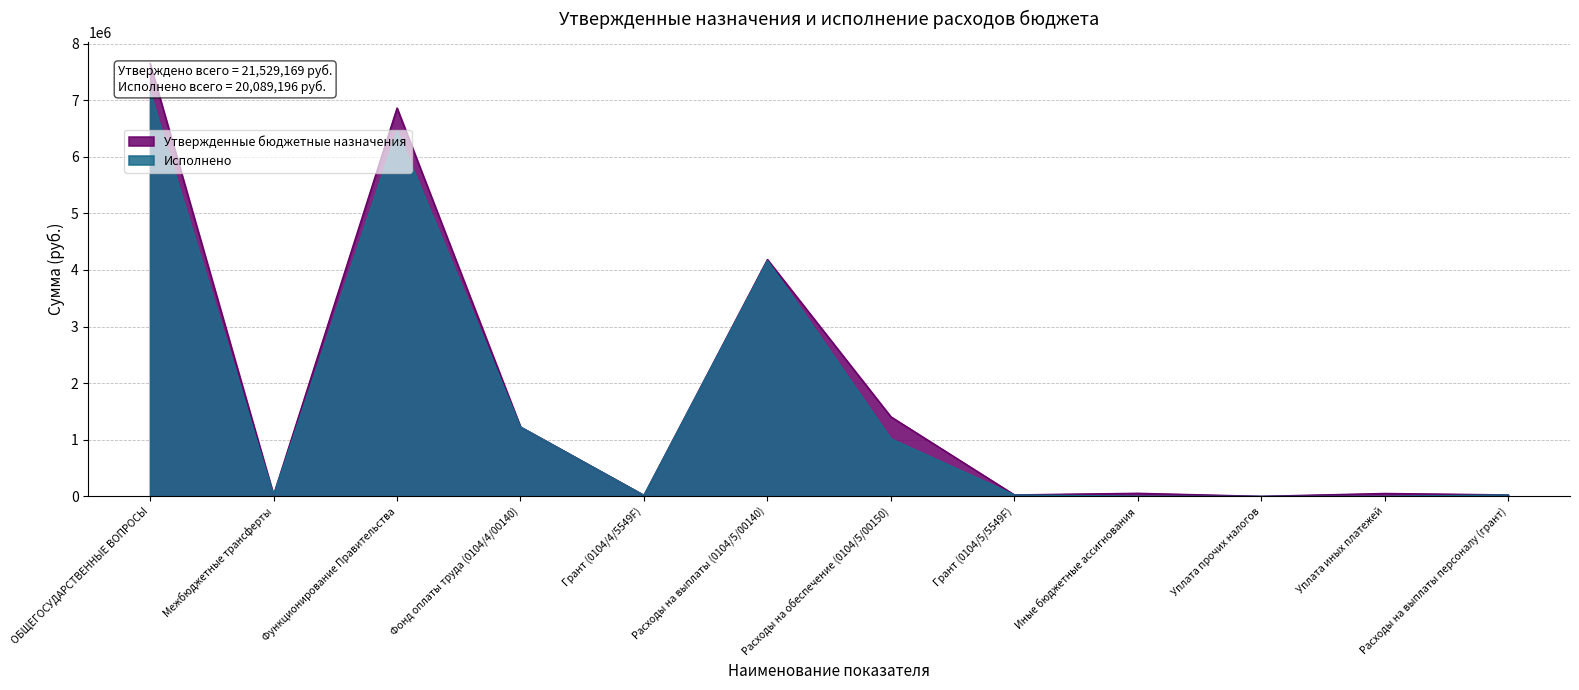

How many series are shown in this chart?

2